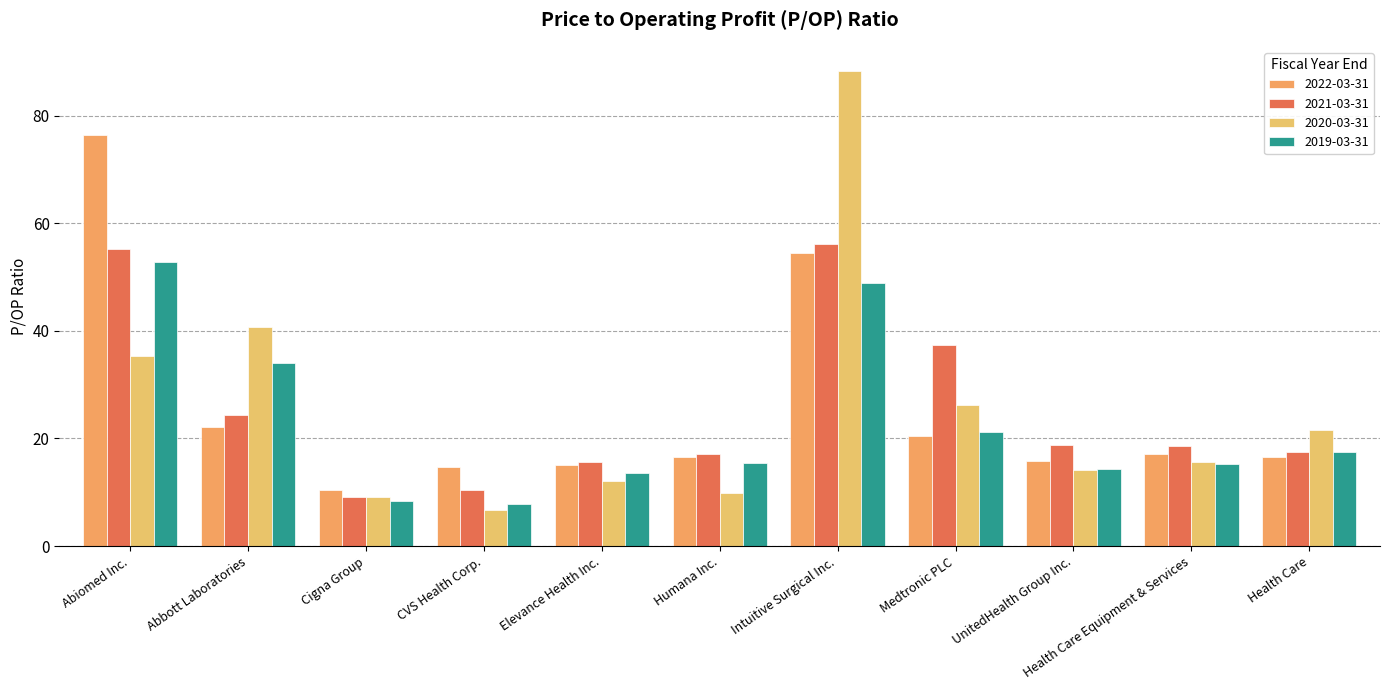

What are all the series names shown in the legend?

2022-03-31, 2021-03-31, 2020-03-31, 2019-03-31